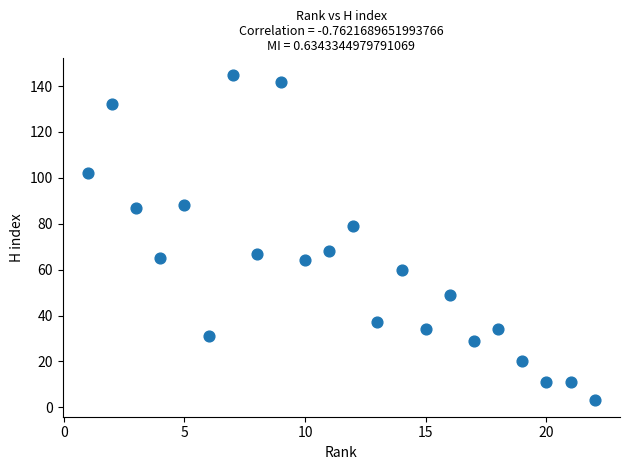

What is the range of Y values (max minus min)?

142